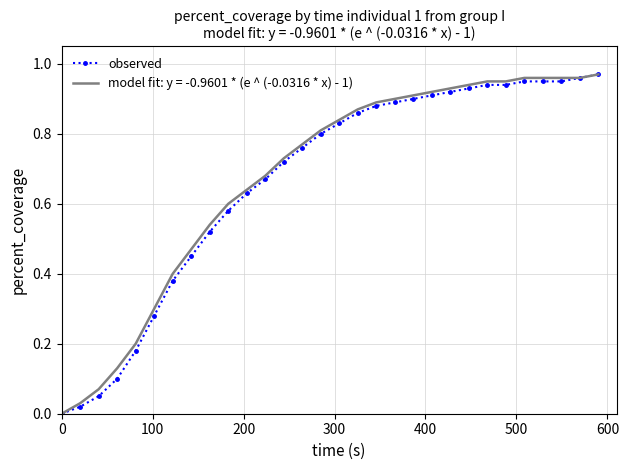

What are all the series names shown in the legend?

observed, model fit: y = -0.9601 * (e ^ (-0.0316 * x) - 1)